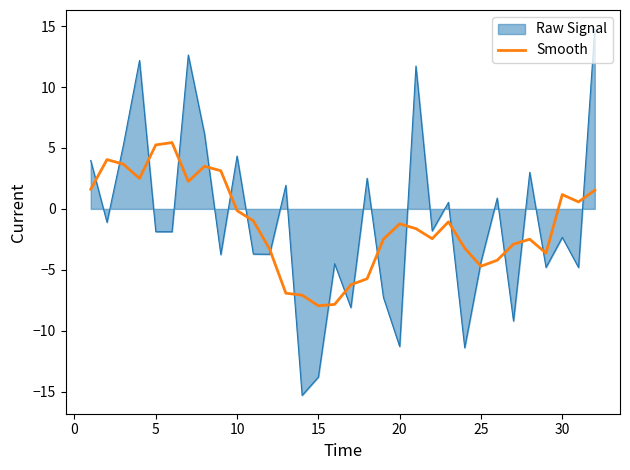

What is the difference between the maximum and minimum values in the Smooth series?

13.4